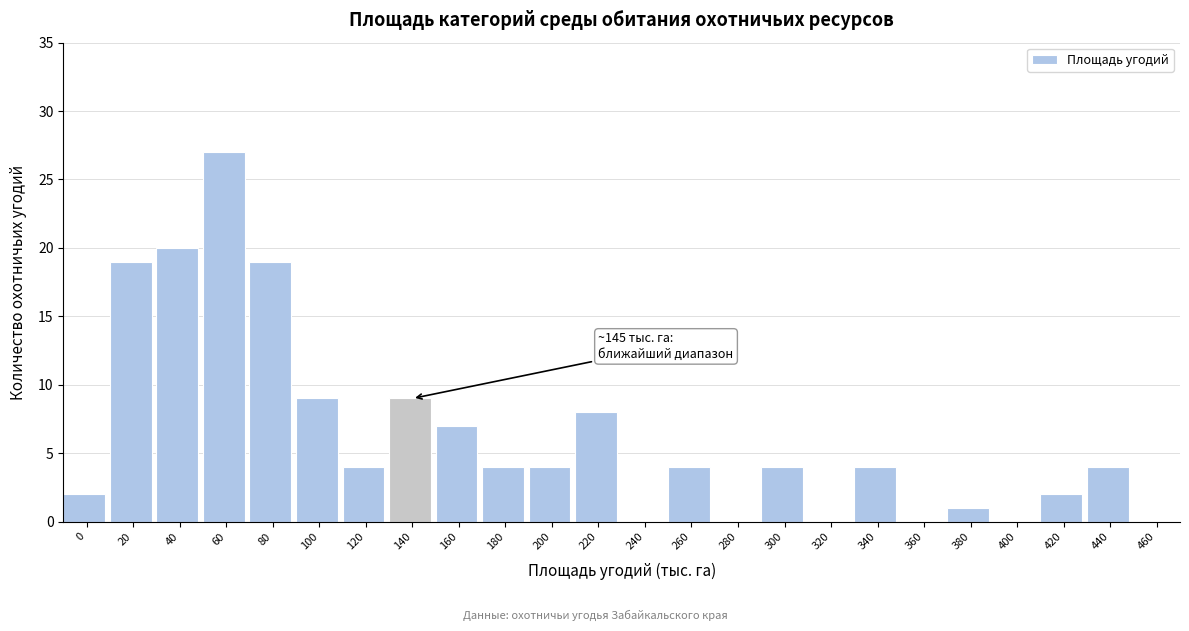

Reading right to left, extract all data points from this chart.

460=0	440=4	420=2	400=0	380=1	360=0	340=4	320=0	300=4	280=0	260=4	240=0	220=8	200=4	180=4	160=7	140=9	120=4	100=9	80=19	60=27	40=20	20=19	0=2